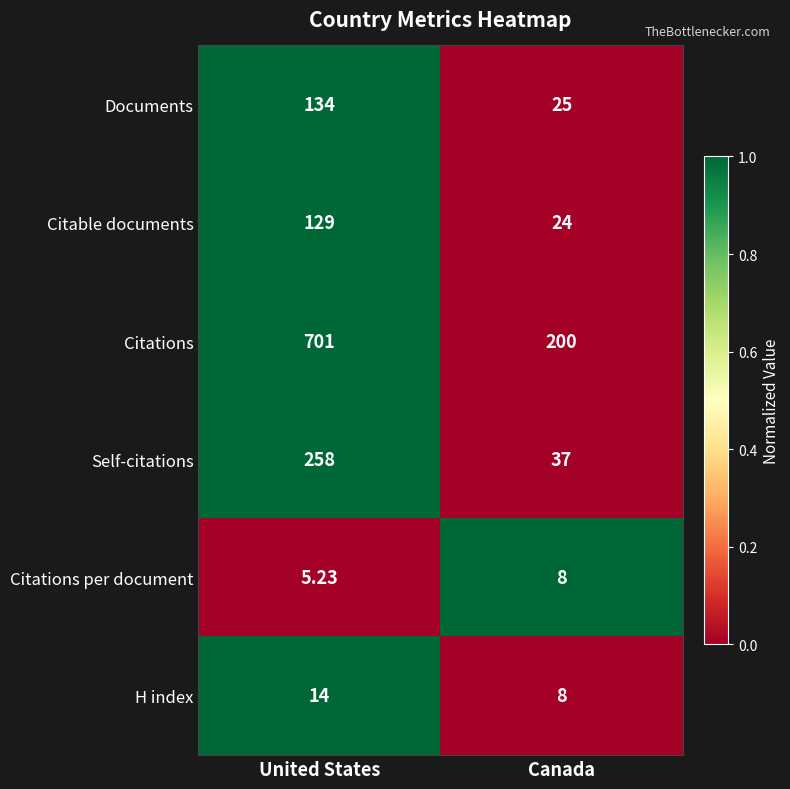

What is the maximum value shown in the chart?

701.0